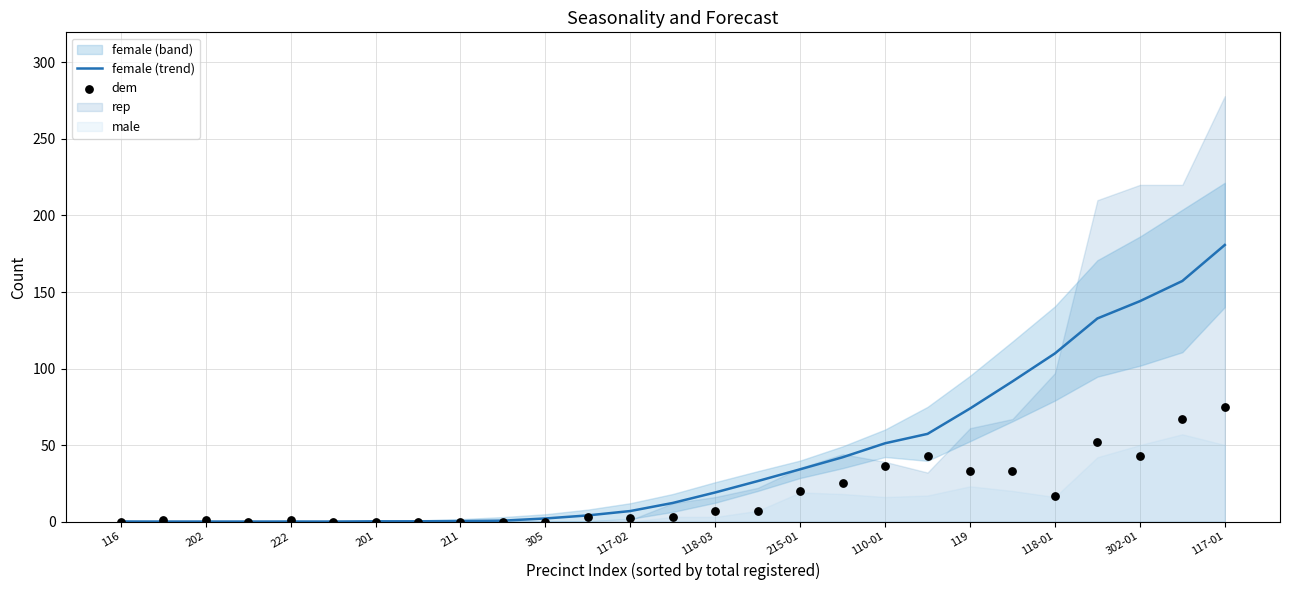

At how many categories does at least one series exceed 112?

4